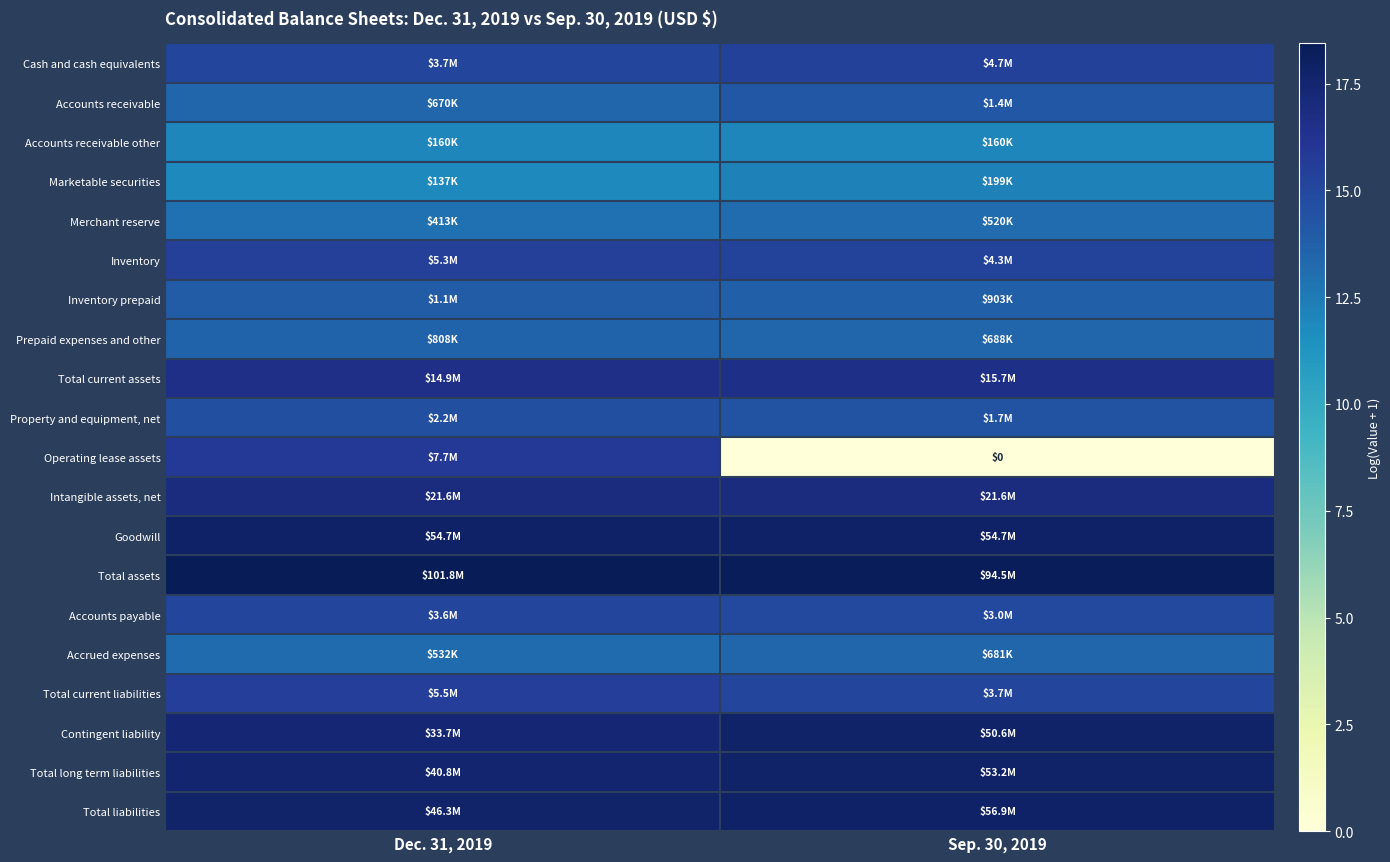

List the series in order of their peak value, lowest first.

Accounts receivable other, Marketable securities, Merchant reserve, Accrued expenses, Prepaid expenses and other, Inventory prepaid, Accounts receivable, Property and equipment, net, Accounts payable, Cash and cash equivalents, Inventory, Total current liabilities, Operating lease assets, Total current assets, Intangible assets, net, Contingent liability, Total long term liabilities, Goodwill, Total liabilities, Total assets